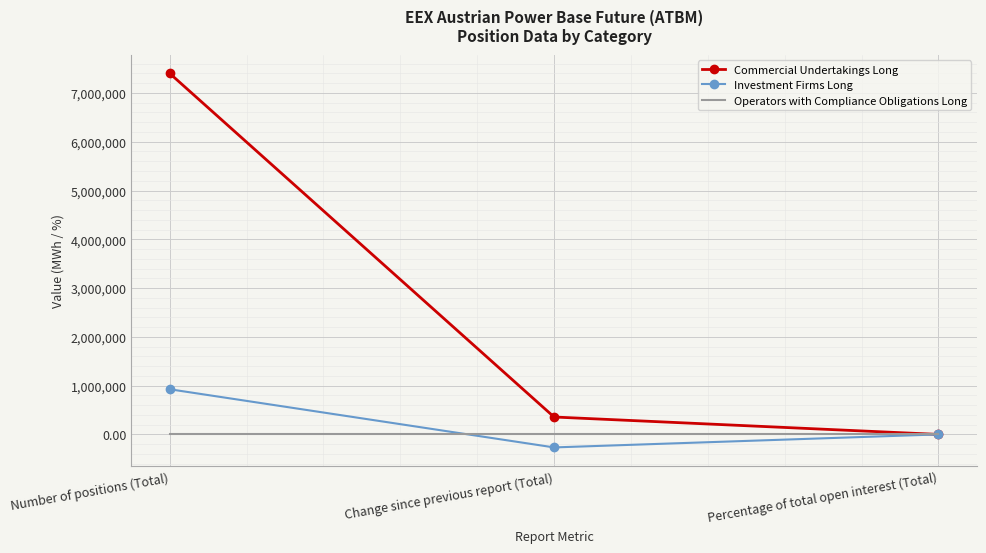

What is the total value across all series at Percentage of total open interest (Total)?

87.4